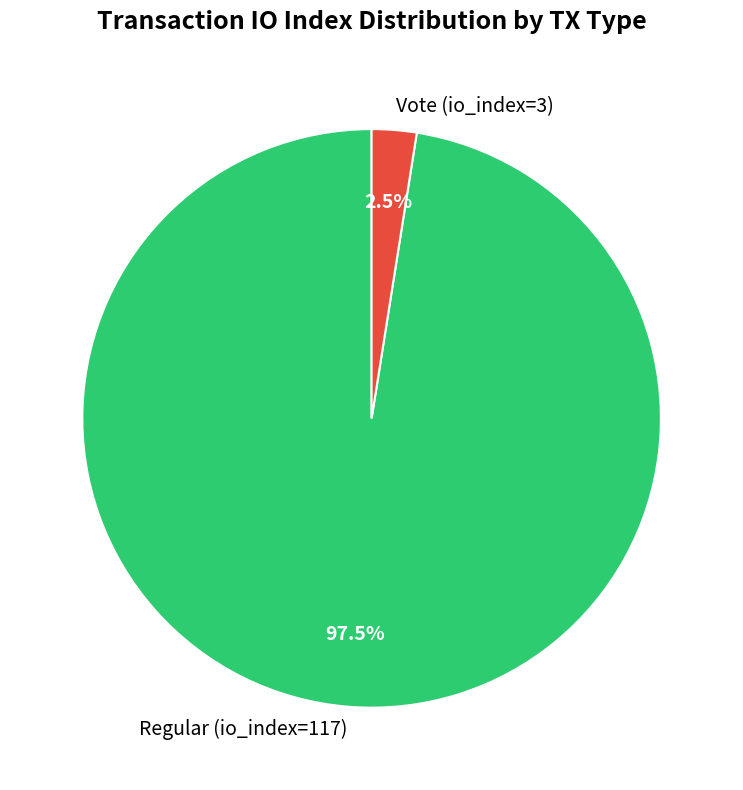

Which category has the biggest portion of the pie?

Regular (io_index=117)